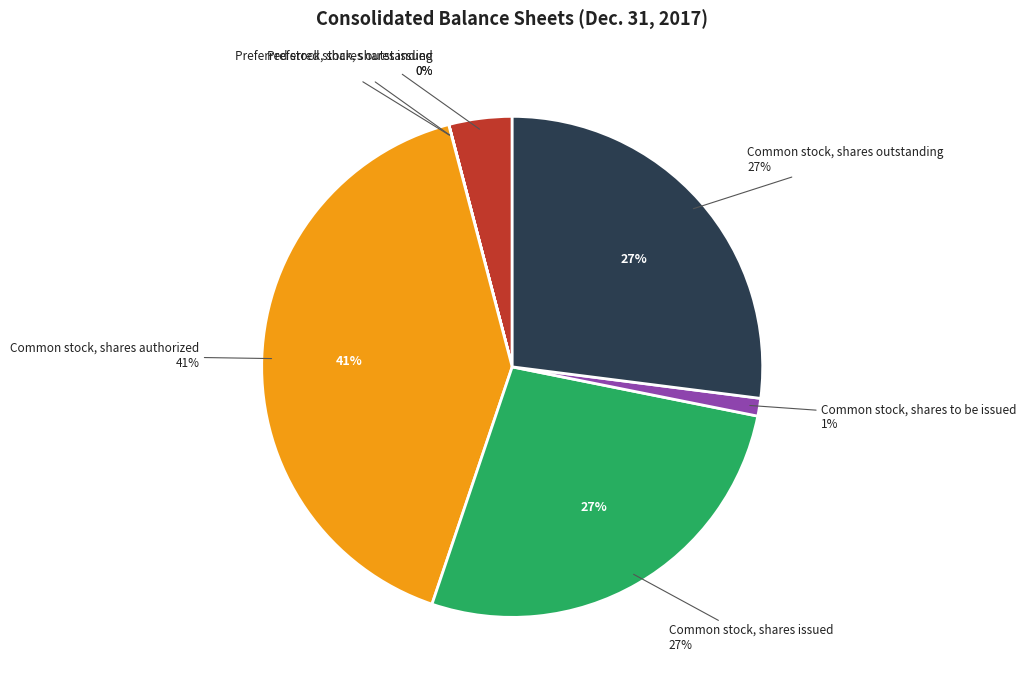

How many segments does this pie chart have?

7